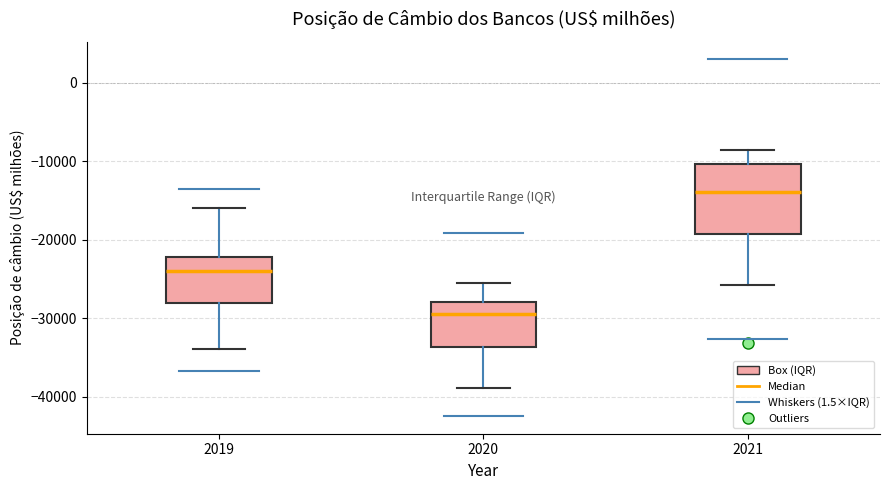

Reading left to right, transcribe this box plot: for each box, give where its median line is, the range the box spans, and where its two whiskers end, as read against the y-axis. The values are not printed on the chart, so give them approximately, as read against the axis.

2019: median -24000, box -28000 to -22000, whiskers -34000 to -16000
2020: median -29000, box -34000 to -28000, whiskers -39000 to -26000
2021: median -14000, box -19000 to -10000, whiskers -26000 to -8000